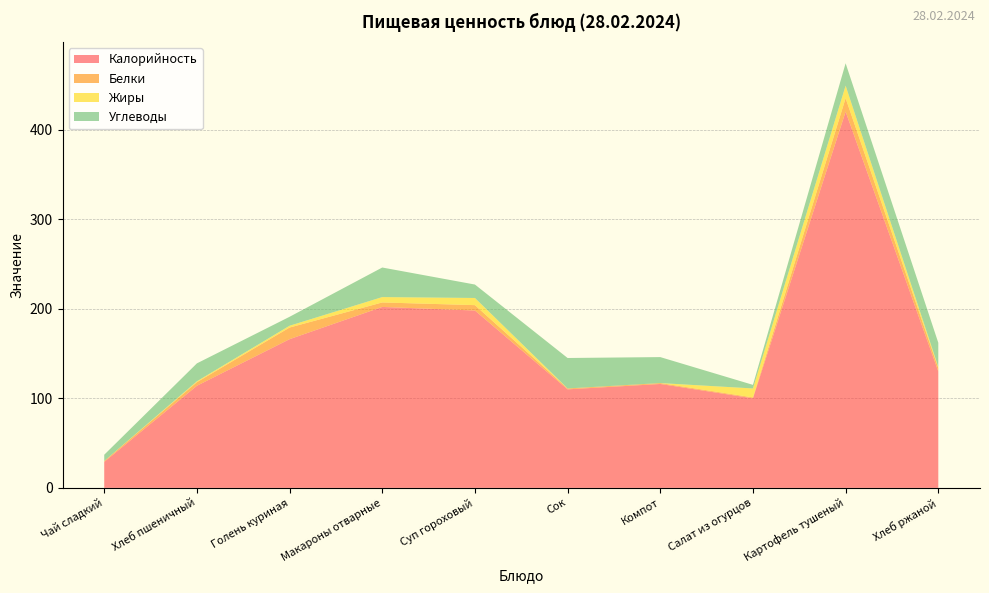

Reading left to right, extract all data points from this chart.

Калорийность: 29	114	166	202	198	110	116	100	420	130
Белки: 1	4	13	5	6	1	1	1	15	4
Жиры: 0	1	2	6	8	0	0	10	14	1
Углеводы: 7	20	10	33	15	34	29	4	25	27